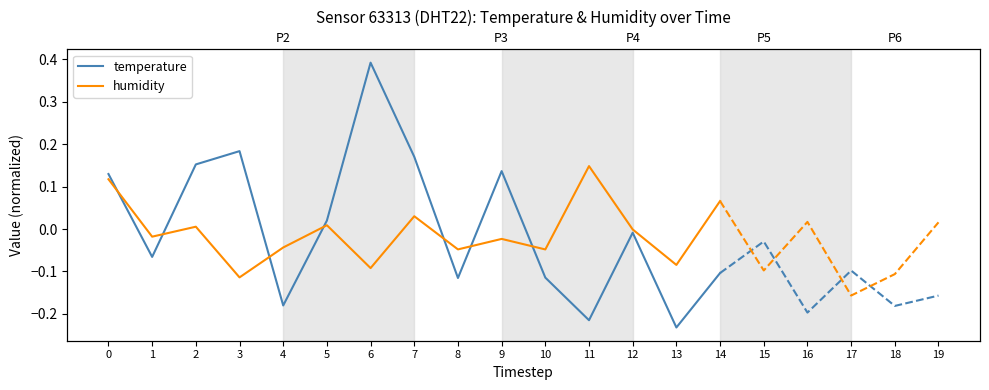

Does the chart display data point markers on the line(s)?

No